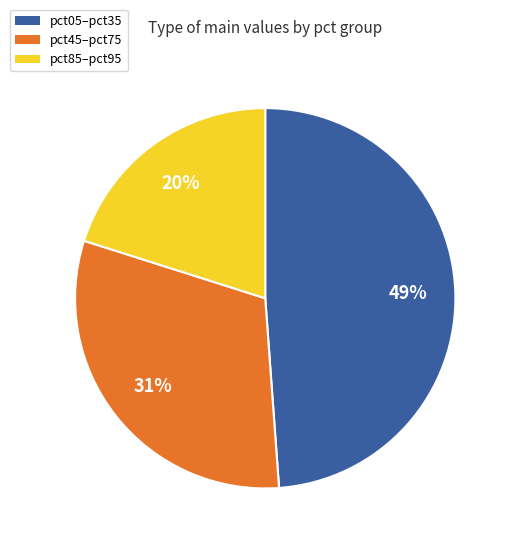

To the nearest percent, what is the combined percentage of pct85–pct95 and pct45–pct75?

51%